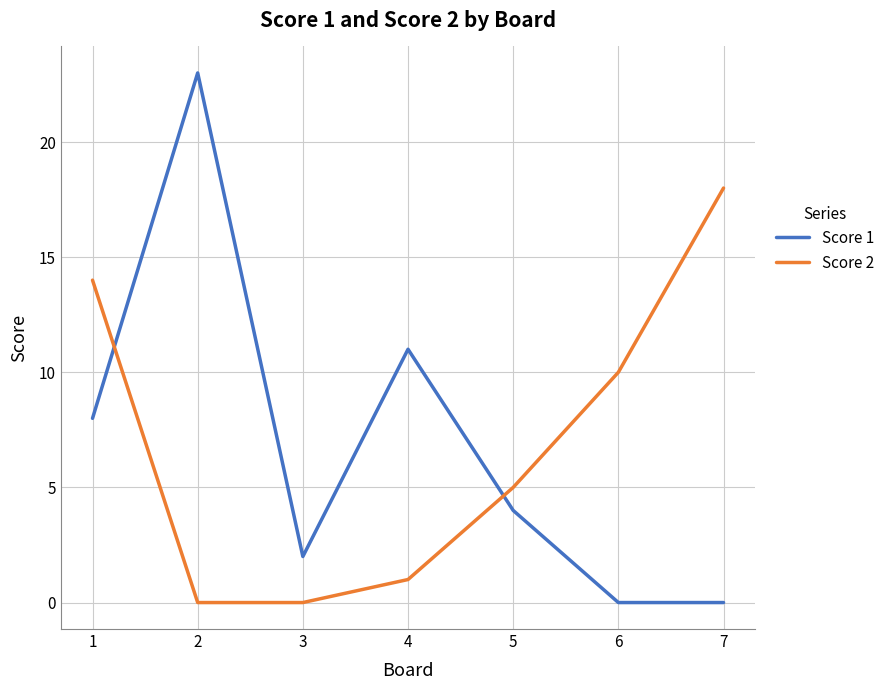

What is the total value across all series at 7?

18